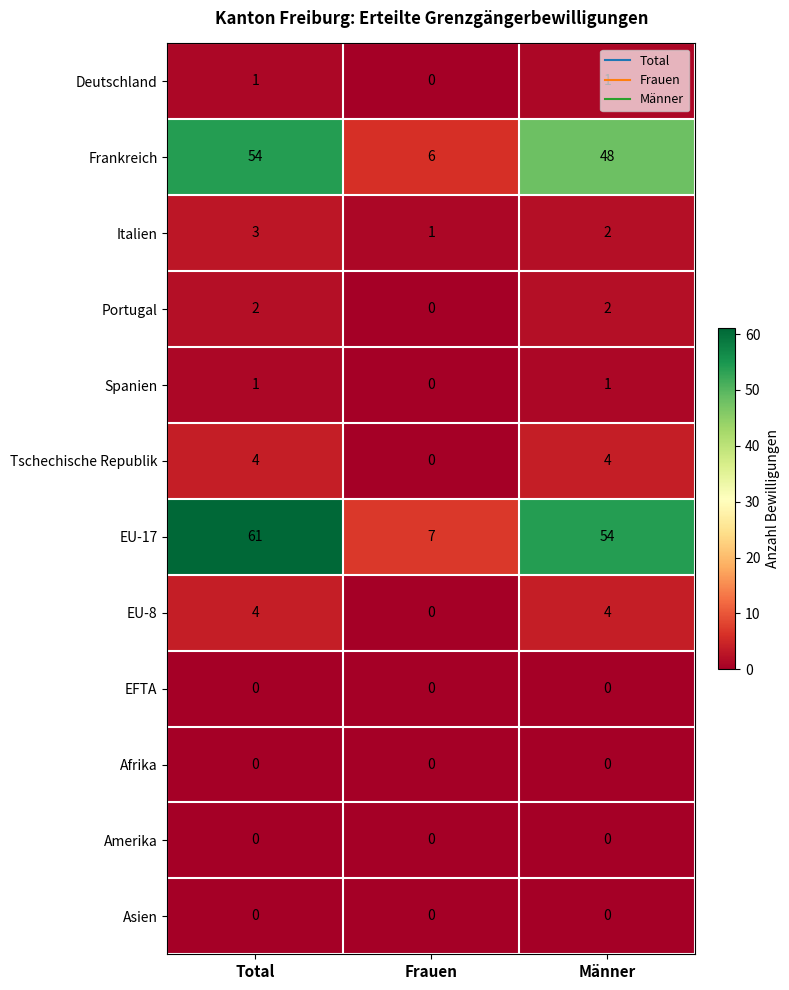

List the labels in order of Italien value, smallest first.

Frauen, Männer, Total